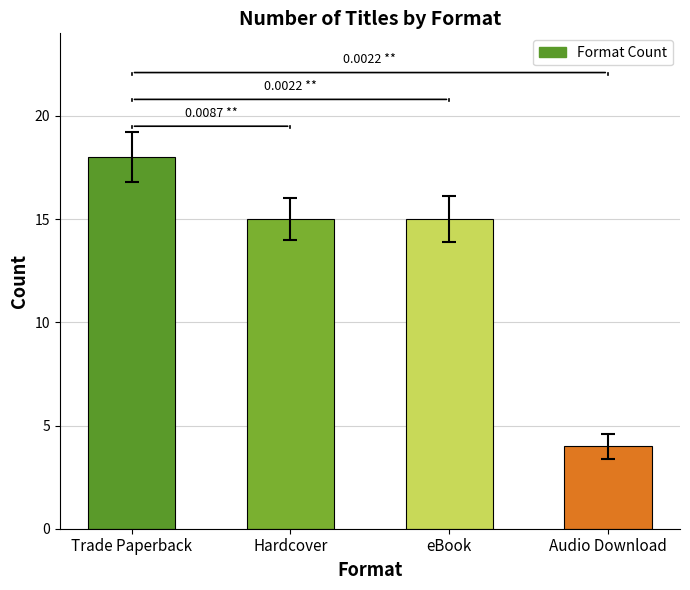

What is the difference between the maximum and minimum values?

14